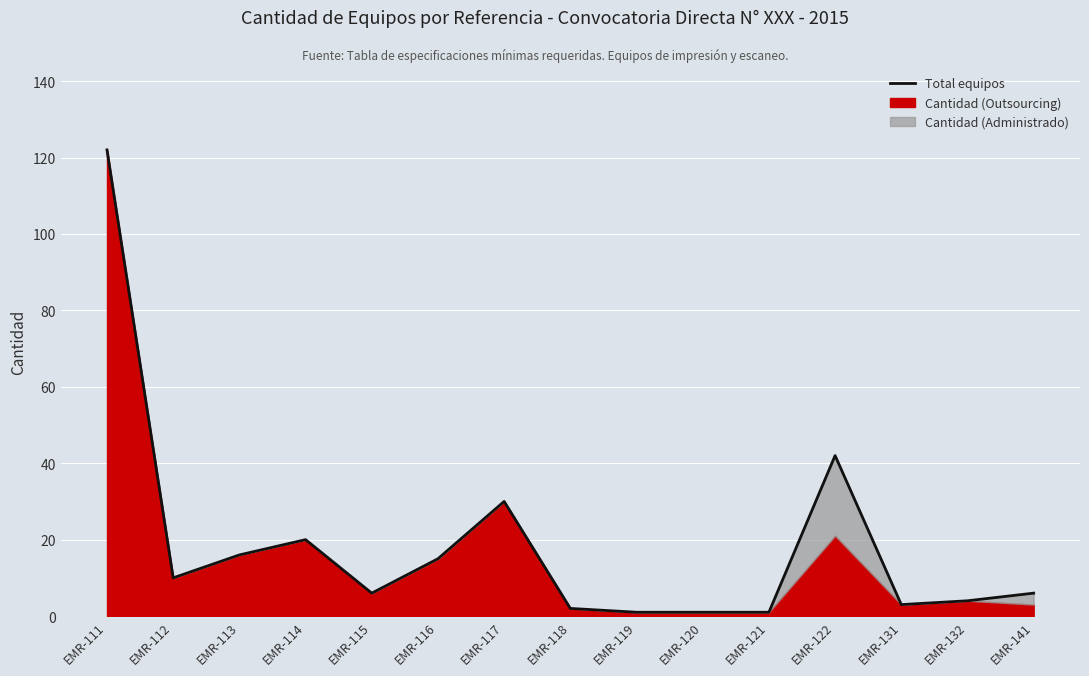

Approximately how many times larger is the value at EMR-114 compared to EMR-117?

0.7